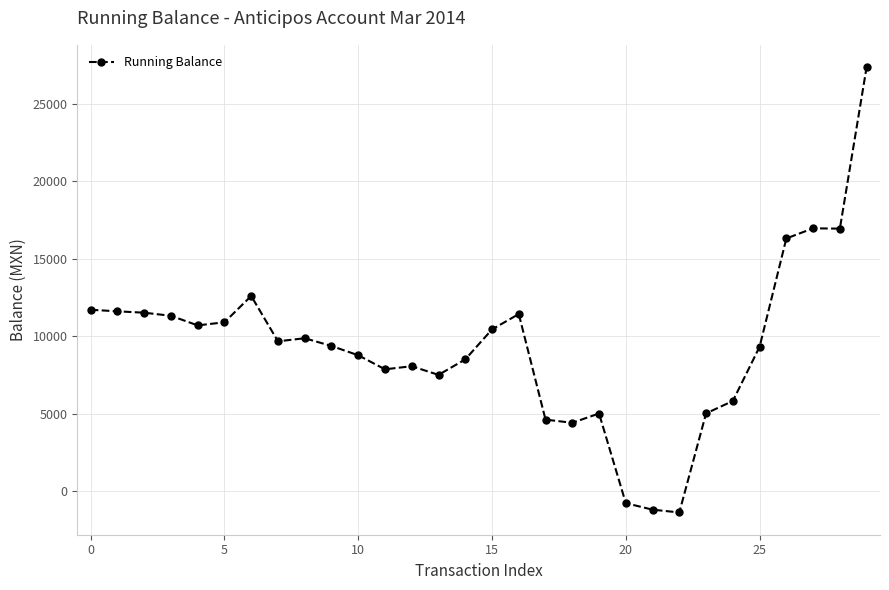

What is the value of the 2nd point from the left?

11609.9